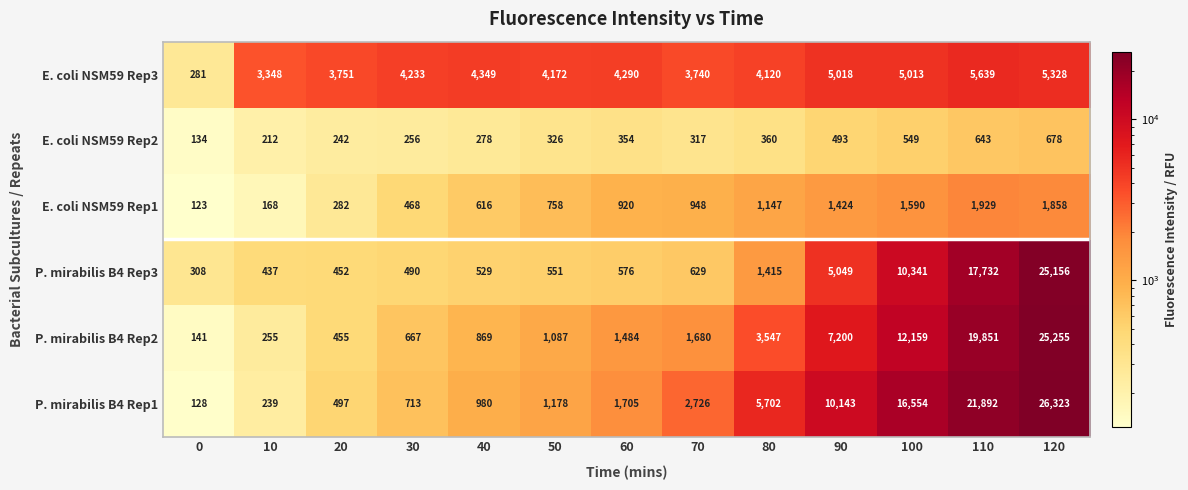

What is the smallest value displayed?

123